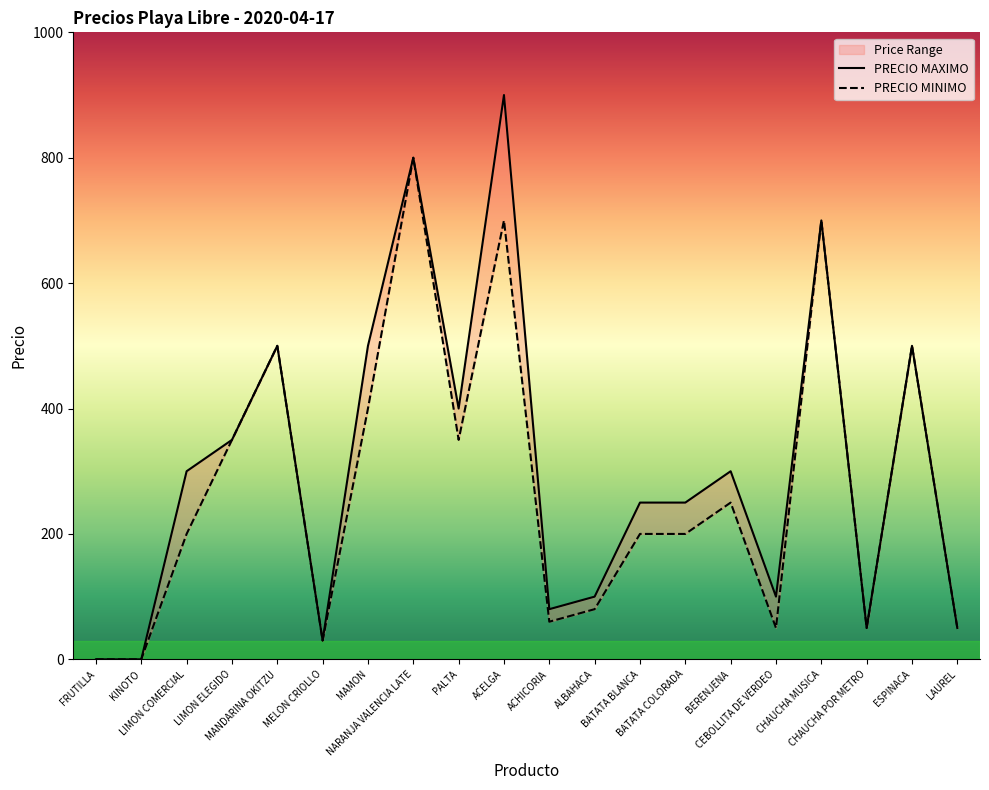

True or false: PRECIO MAXIMO and PRECIO MINIMO cross at least once.

False